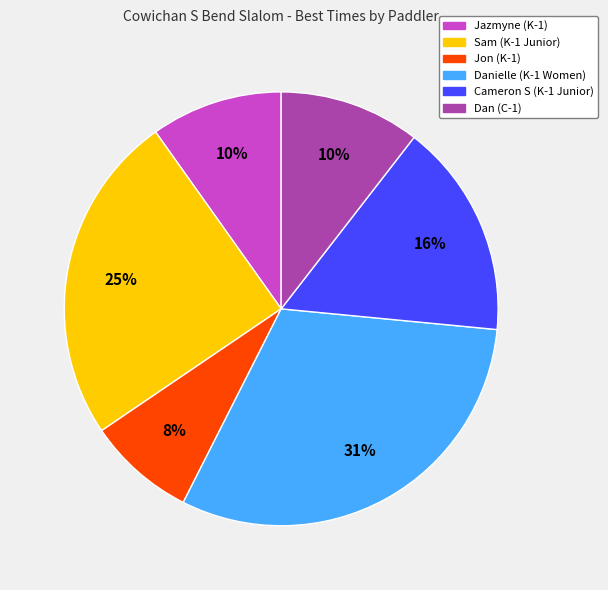

Which category has the smallest portion of the pie?

Jon (K-1)